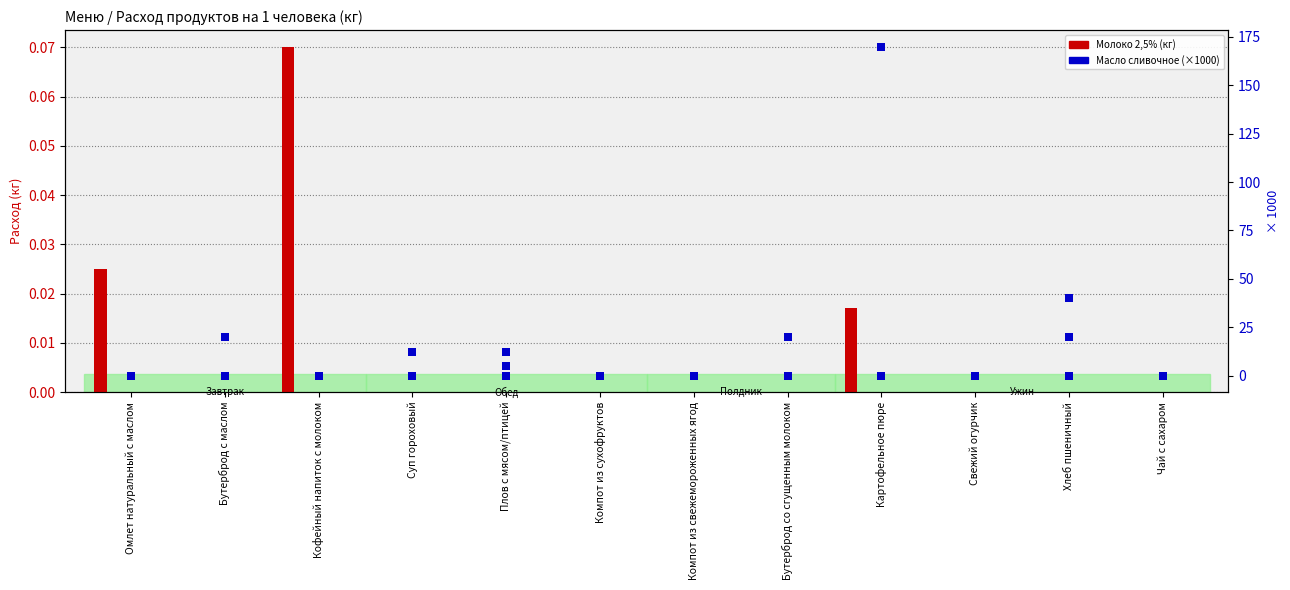

At which category is the sum across all series the highest?

Картофельное пюре